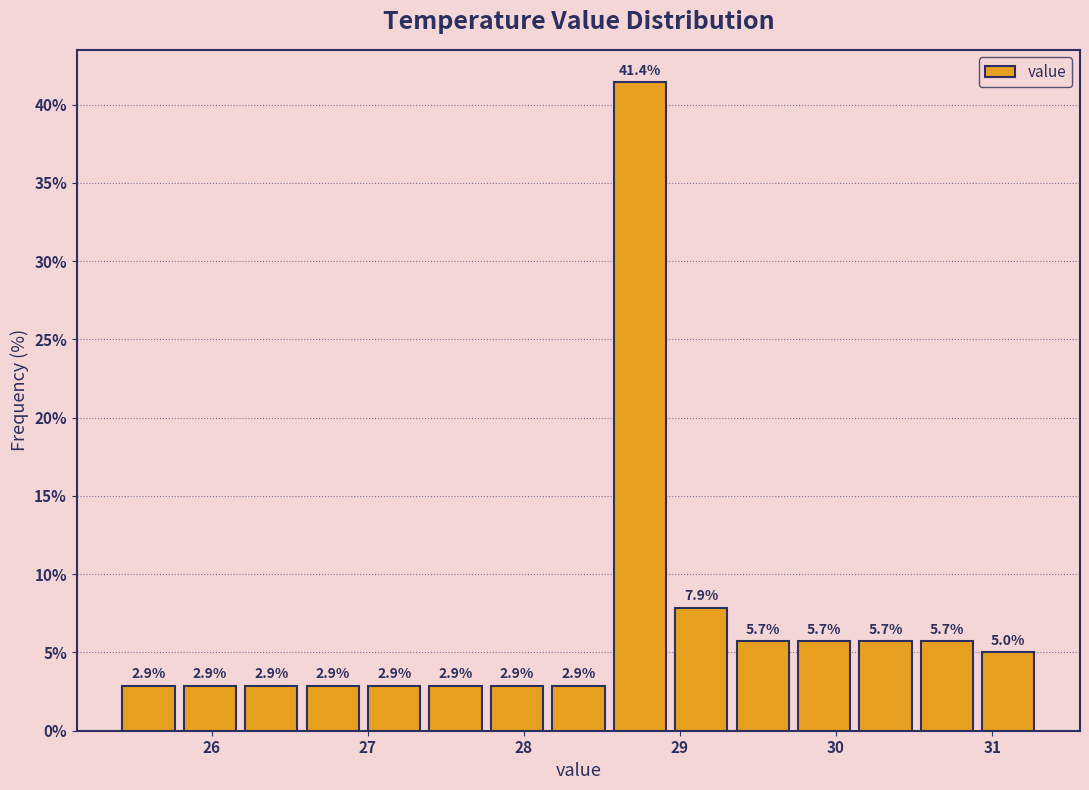

Read against the x-axis, roughly where is the centre of the tallest bar?

28.7